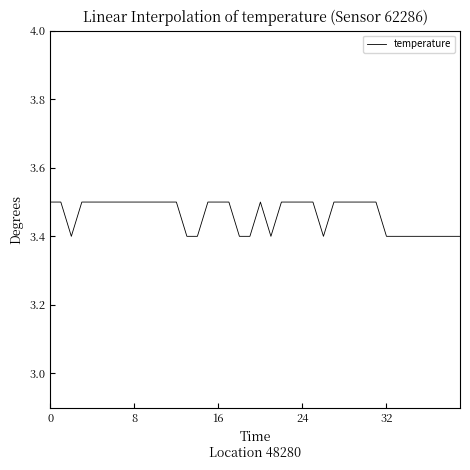

Reading right to left, extract all data points from this chart.

3.4	3.4	3.4	3.4	3.4	3.4	3.4	3.4	3.5	3.5	3.5	3.5	3.5	3.4	3.5	3.5	3.5	3.5	3.4	3.5	3.4	3.4	3.5	3.5	3.5	3.4	3.4	3.5	3.5	3.5	3.5	3.5	3.5	3.5	3.5	3.5	3.5	3.4	3.5	3.5